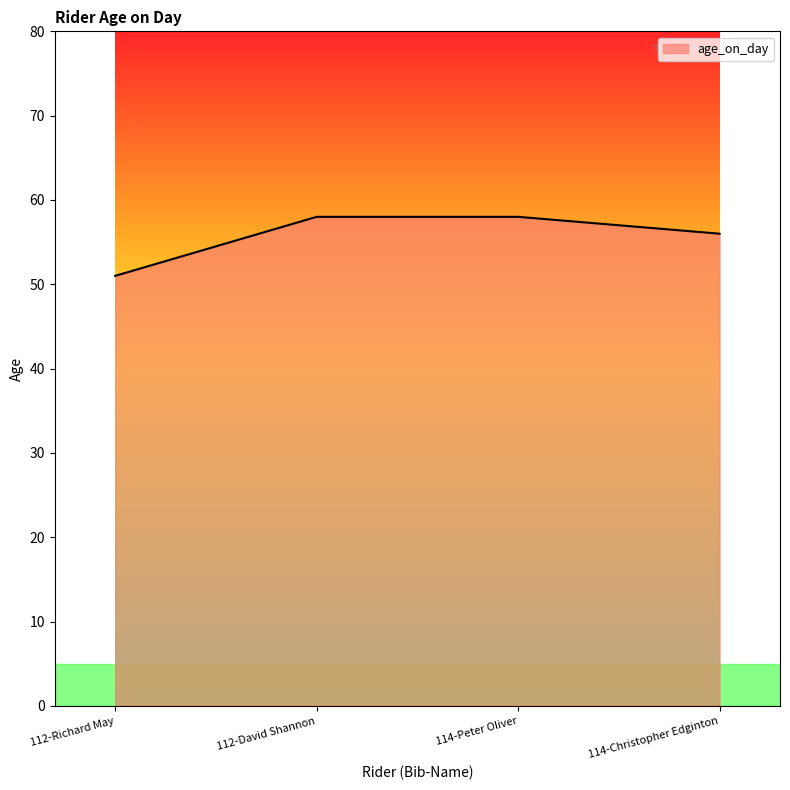

What is the minimum value shown in the chart?

51